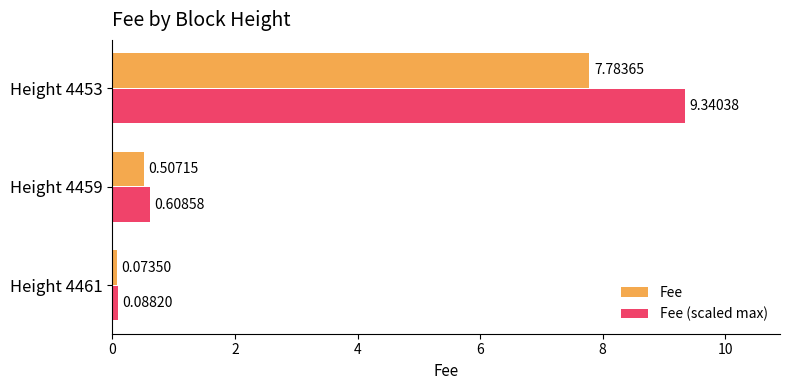

What are all the series names shown in the legend?

Fee, Fee (scaled max)